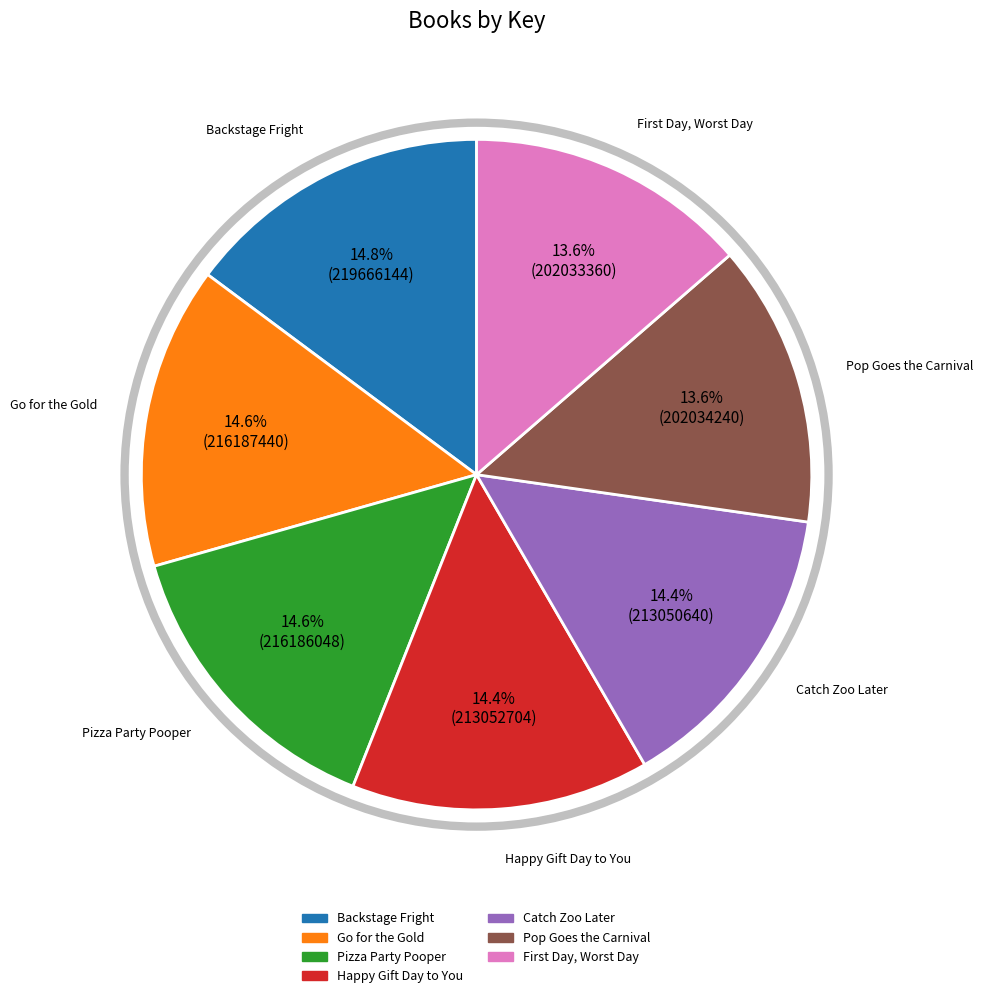

Count the number of slices in the pie.

7